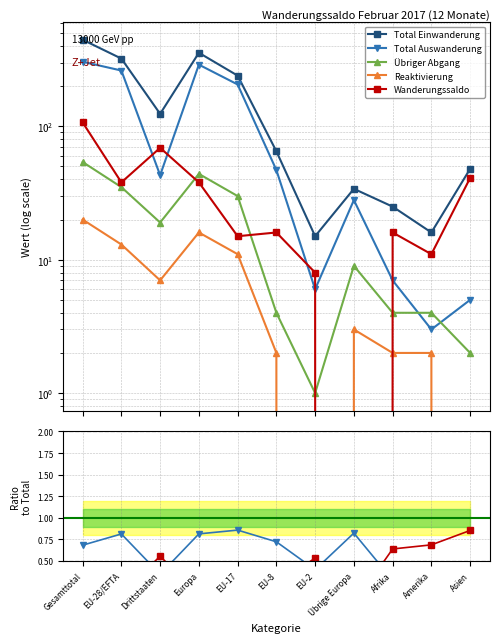

Does the chart have visible grid lines?

Yes